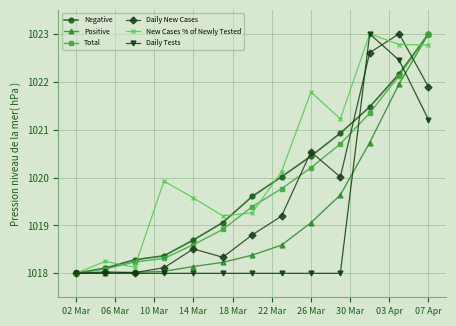

What is the value of the Positive point at the 11th from the left?

1020.7